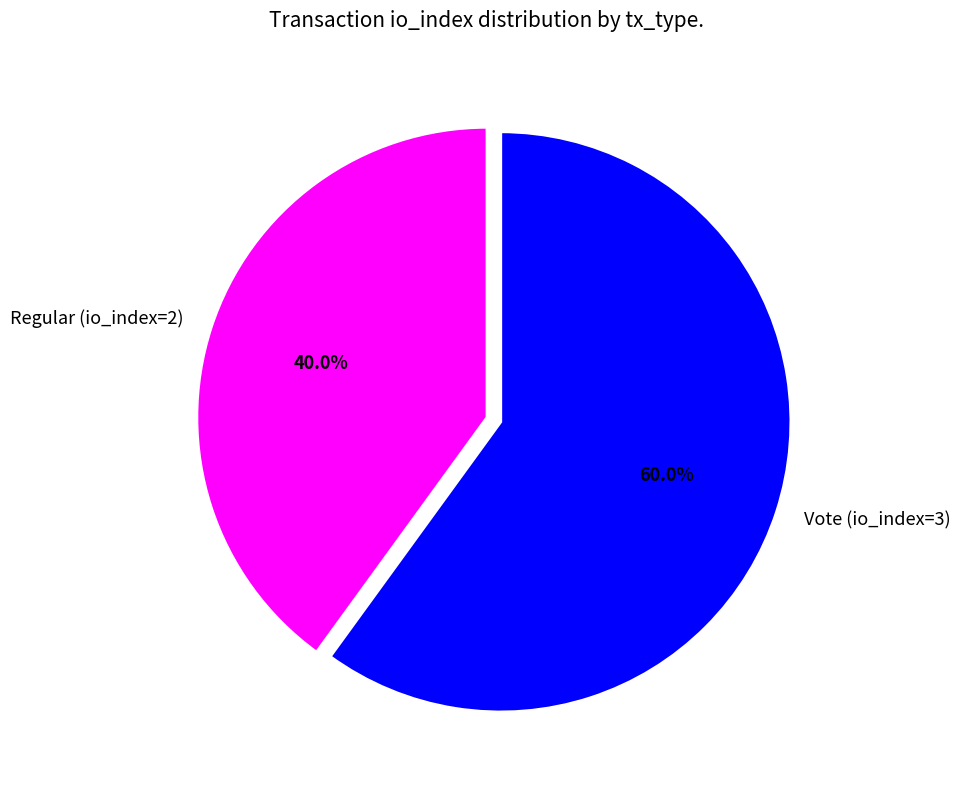

Which slice is the largest?

Vote (io_index=3)